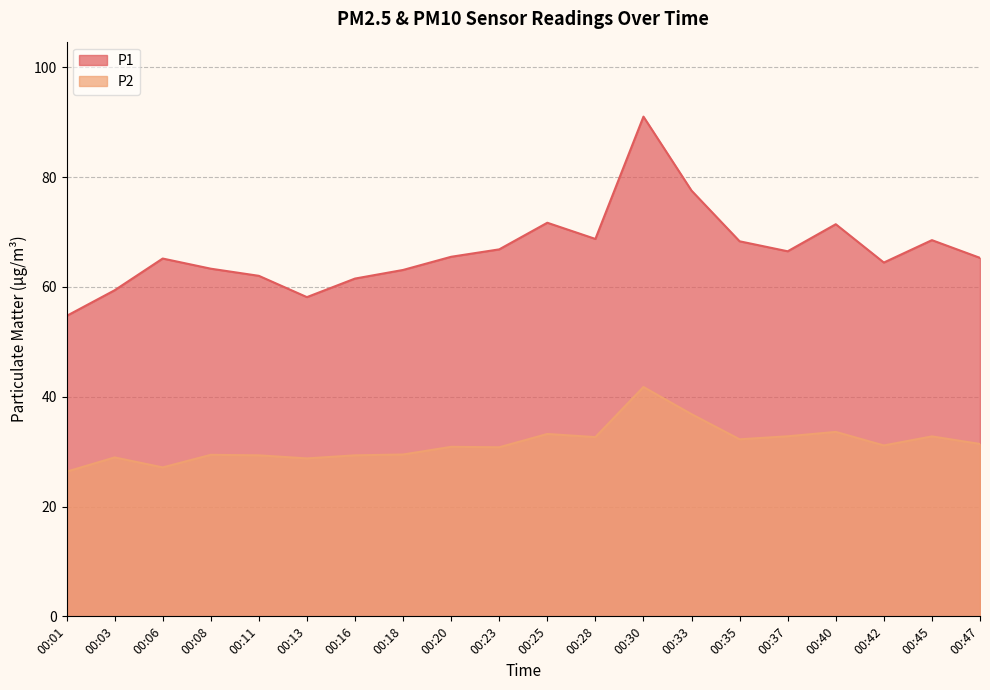

Reading left to right, transcribe all the data shown in this chart.

P1: 54.7	59.4	65.2	63.3	62.0	58.1	61.5	63.1	65.5	66.8	71.7	68.8	91.0	77.5	68.3	66.5	71.4	64.5	68.5	65.3
P2: 26.4	28.9	27.1	29.4	29.3	28.8	29.3	29.5	30.9	30.8	33.2	32.6	41.8	36.8	32.2	32.8	33.6	31.1	32.8	31.4